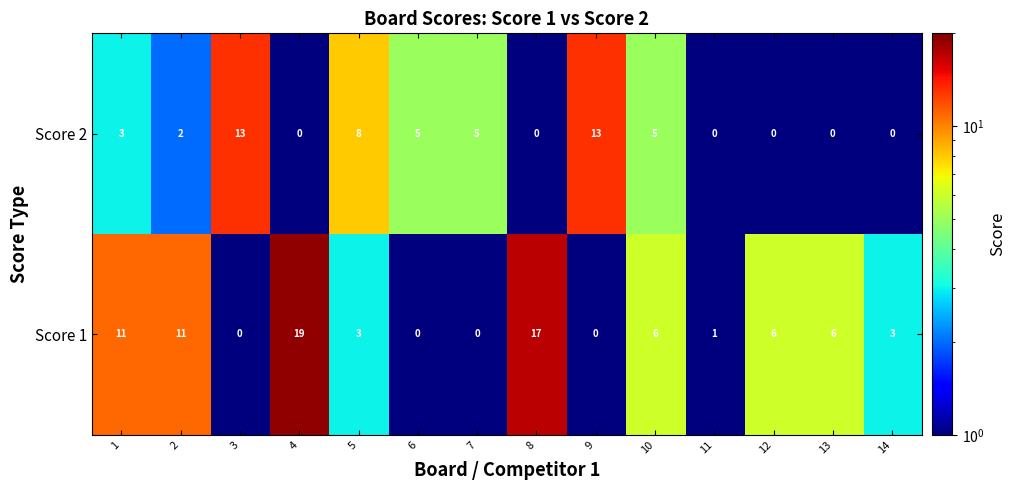

What is the total value across all series at 3?

13